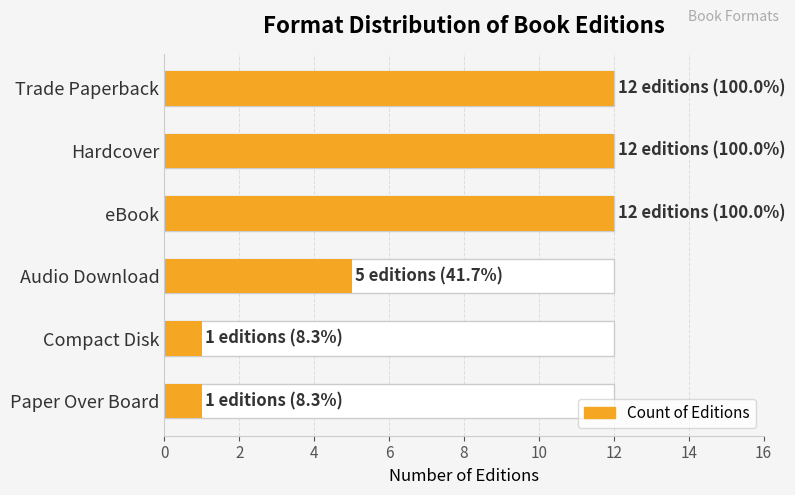

True or false: the data shows 9 at Audio Download.

False